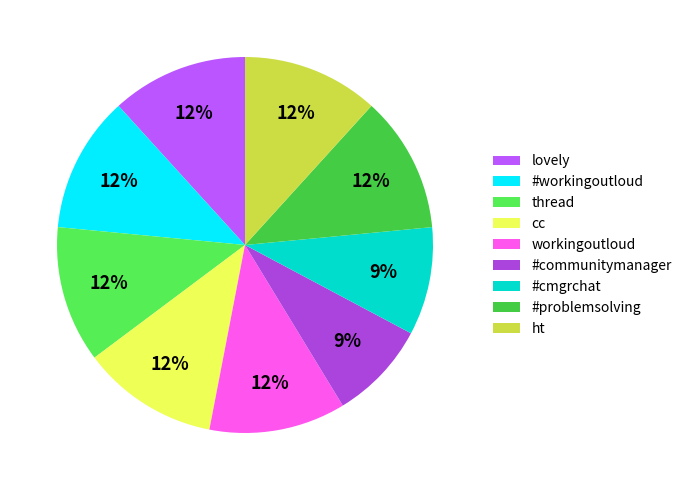

Does any single category account for the majority?

No